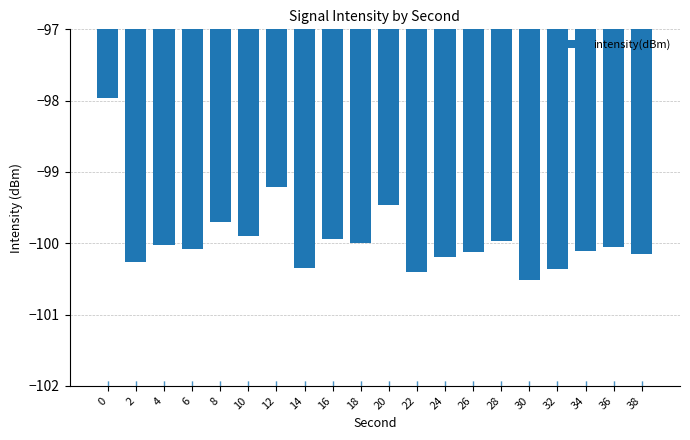

How many categories are shown in the chart?

20